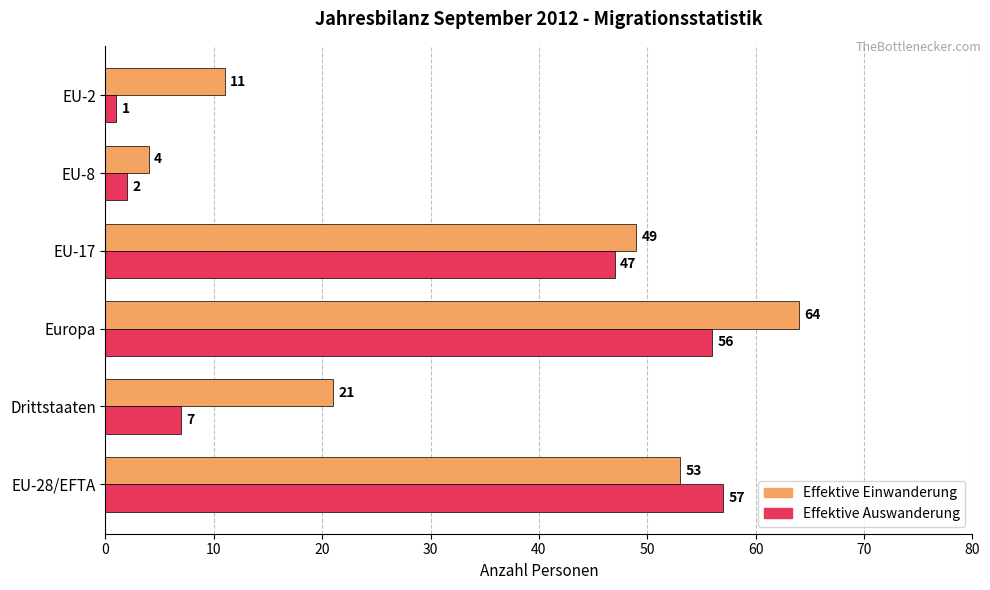

Which category has the lowest value in the Effektive Auswanderung series?

EU-2